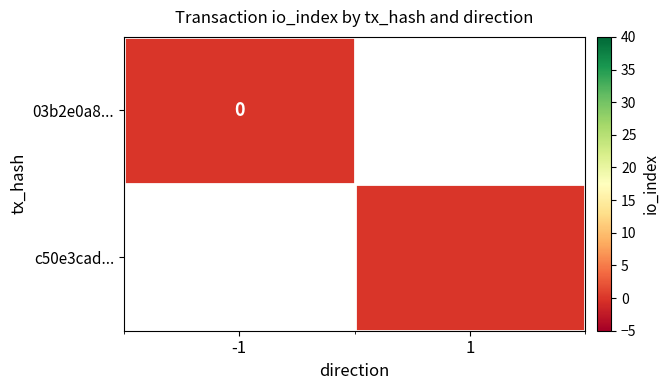

What is the greatest value displayed?

36